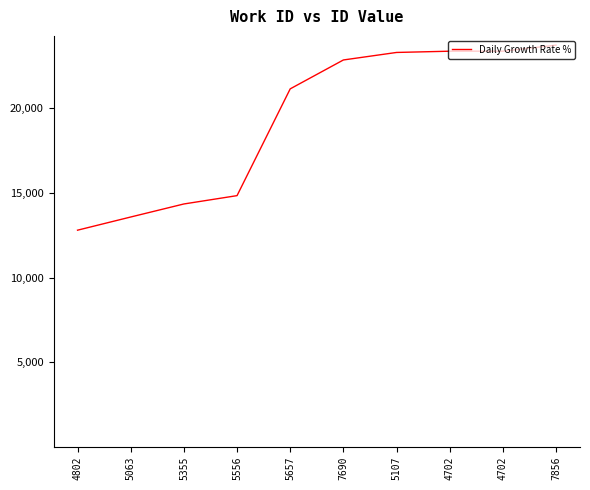

True or false: the data shows 23303 at 5107.

True